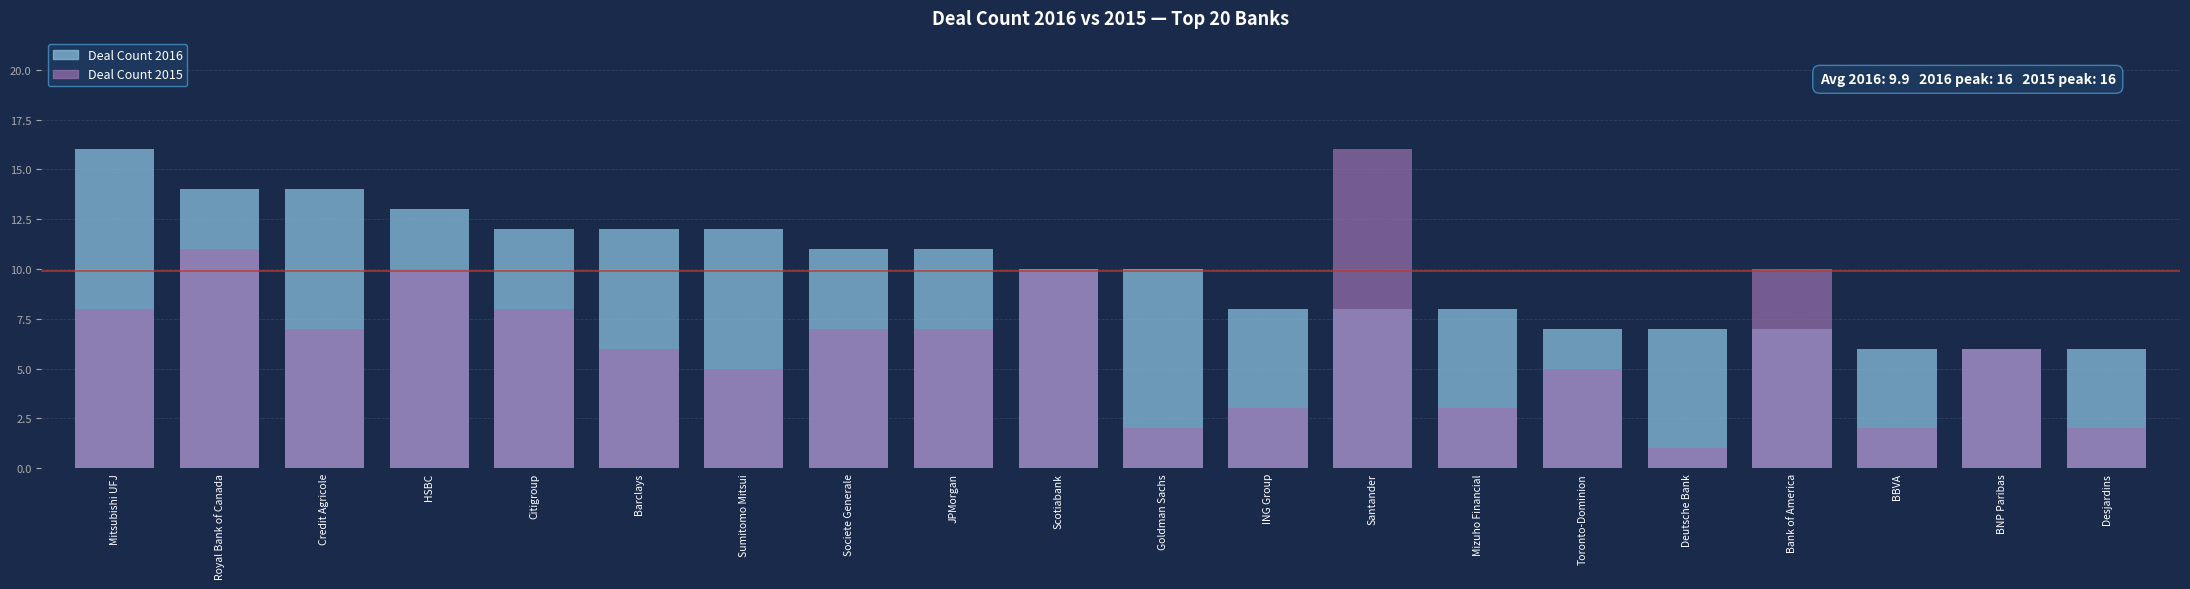

Rank the series at BNP Paribas from lowest to highest value.

Deal Count 2016, Deal Count 2015